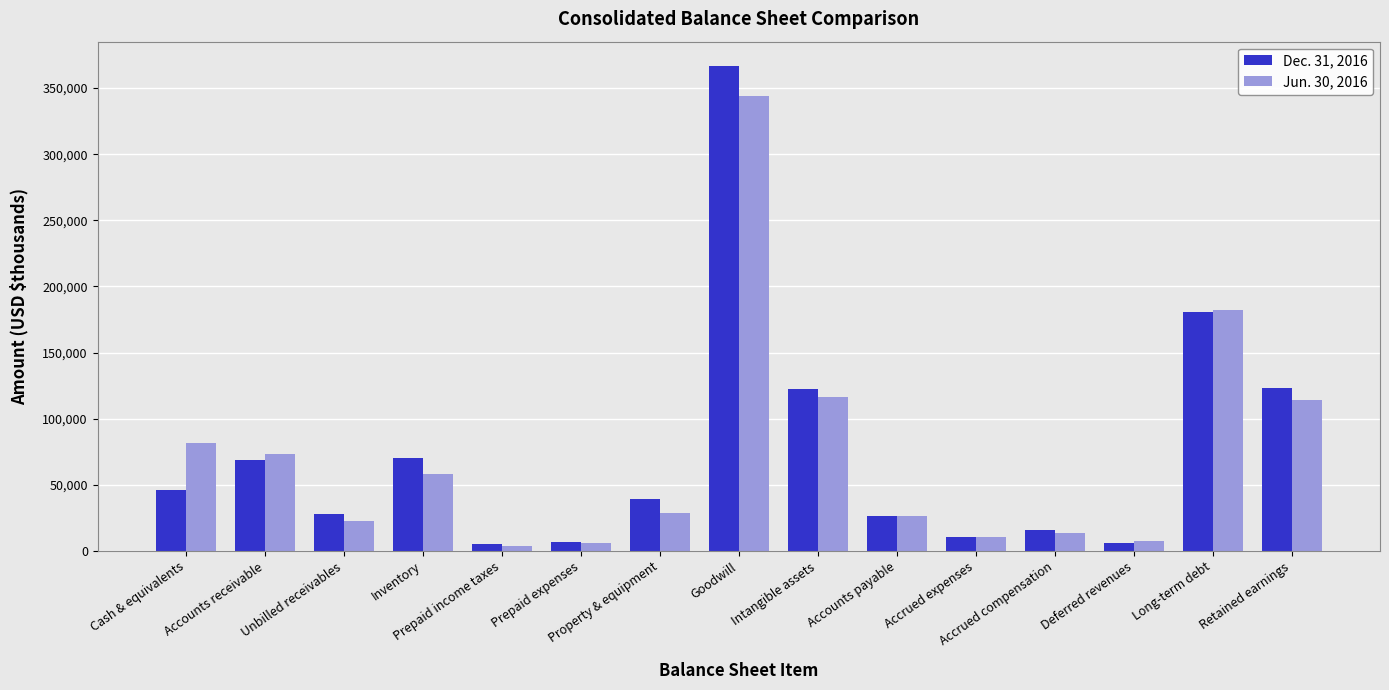

Count the number of data series in this chart.

2